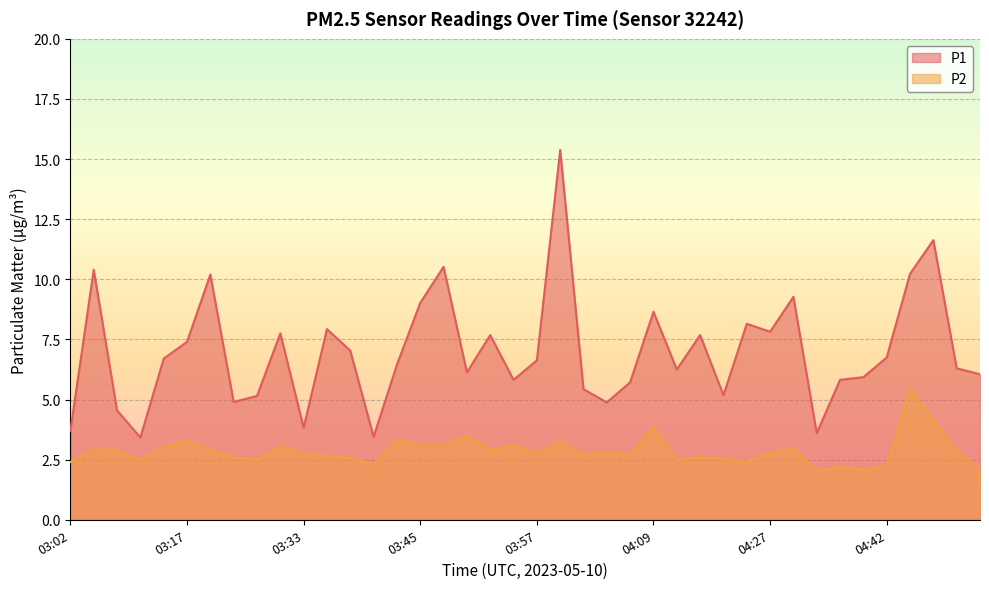

True or false: P2 and P1 intersect in this chart.

False